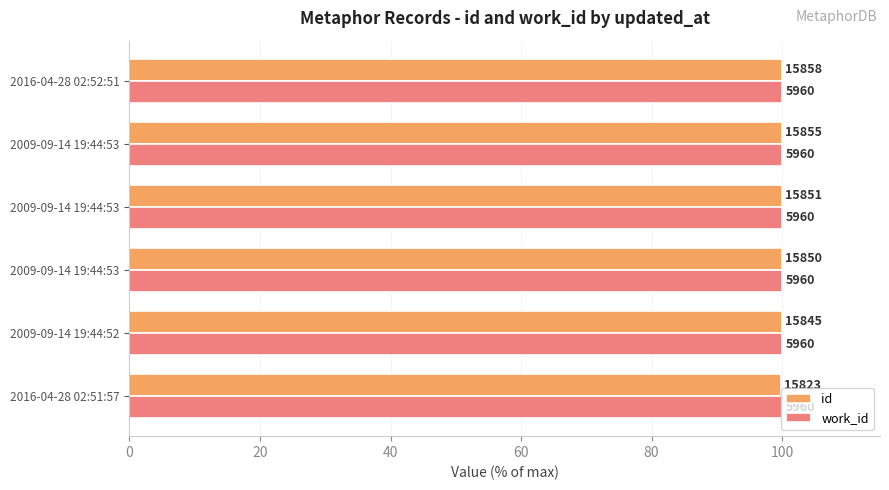

What are all the series names shown in the legend?

id, work_id